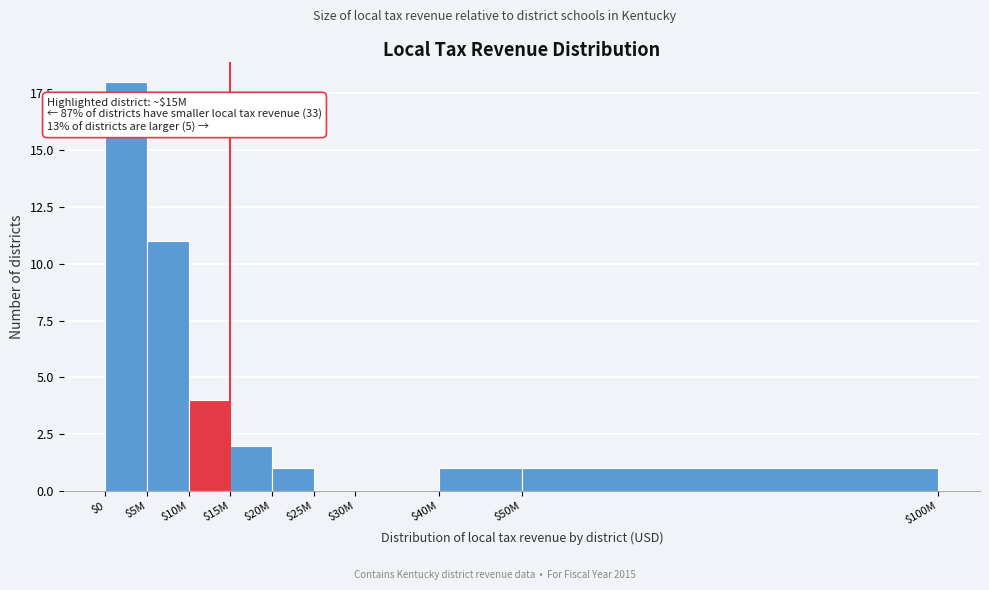

Which label corresponds to the largest value in the chart?

$0